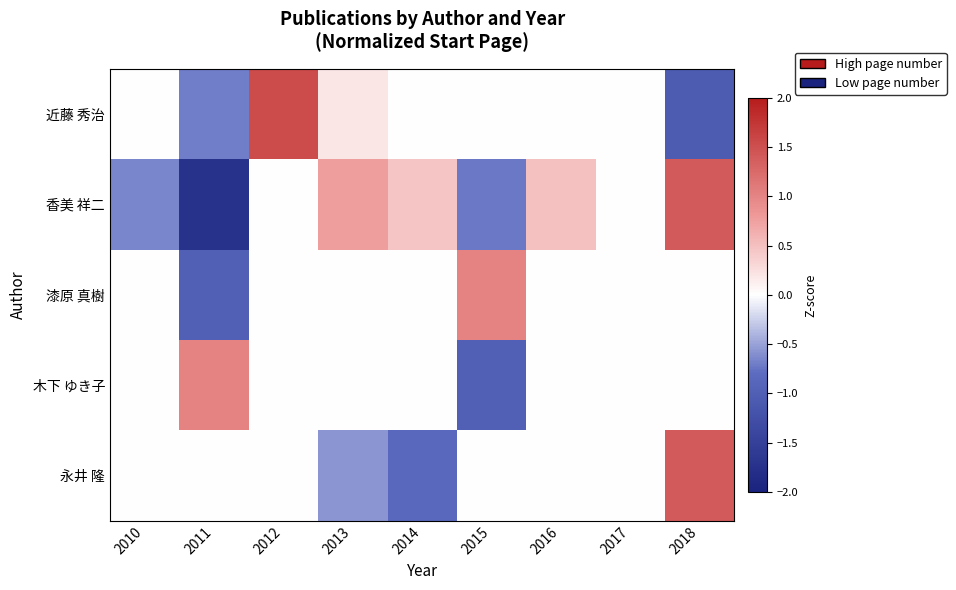

Rank the series by their maximum value, from lowest to highest.

漆原 真樹, 木下 ゆき子, 香美 祥二, 永井 隆, 近藤 秀治